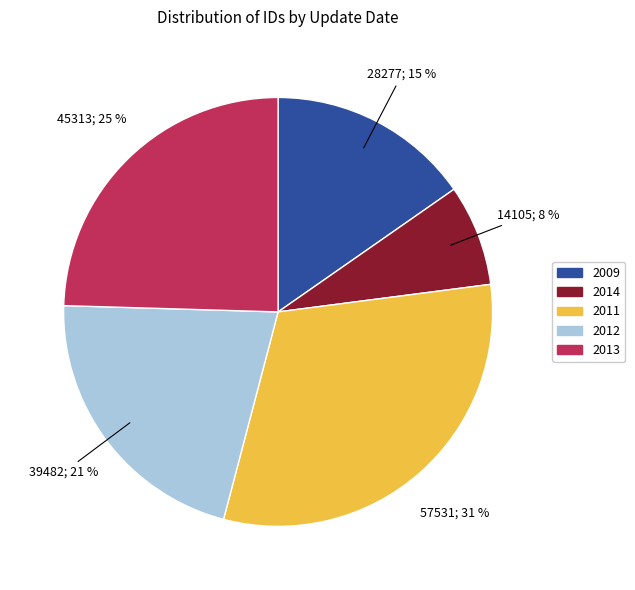

Is there a majority slice in this chart?

No